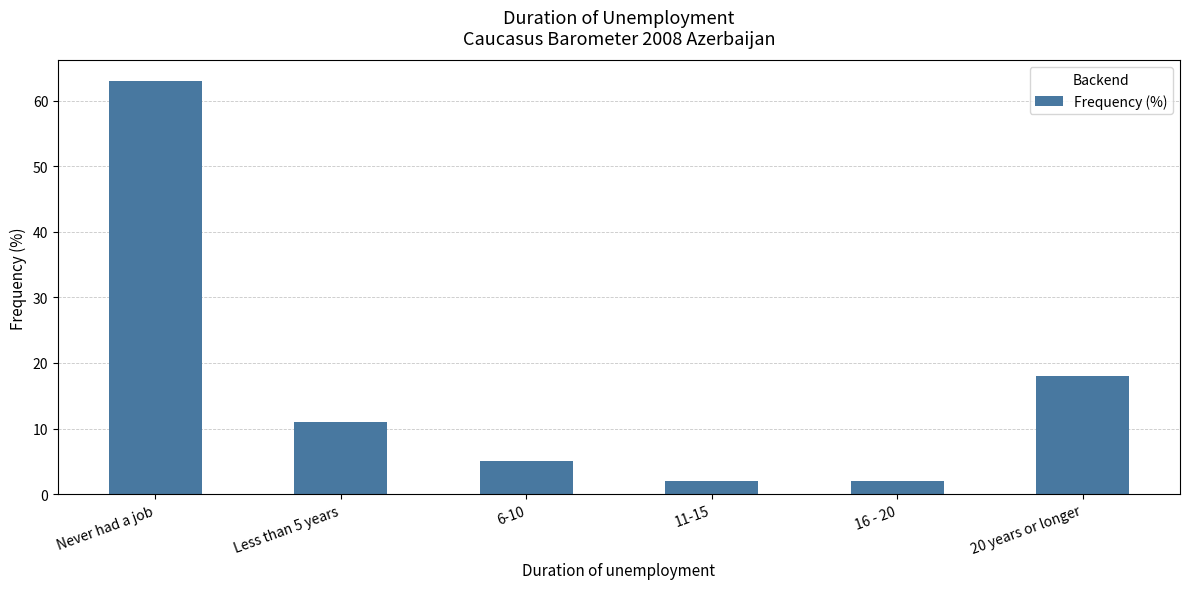

At which category does the chart reach its peak across all series?

Never had a job